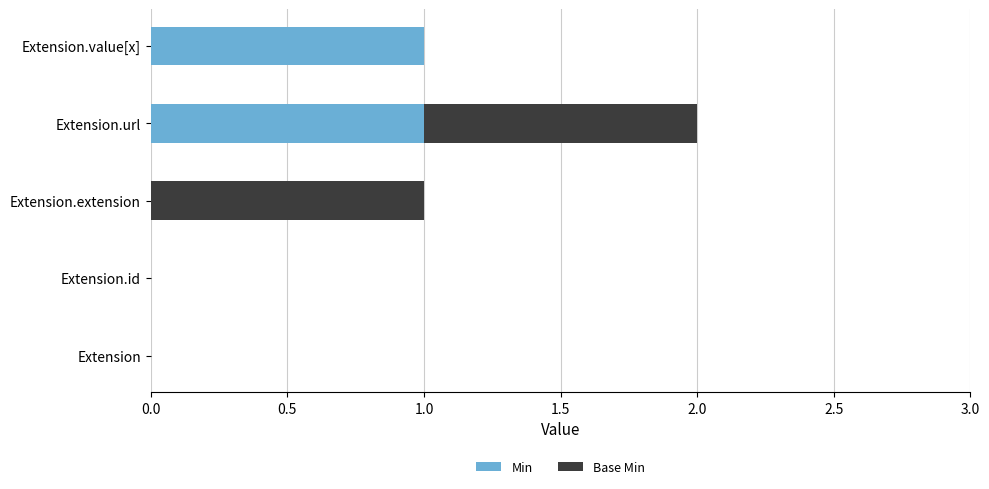

Is it true that Min equals 0 at Extension.value[x]?

False